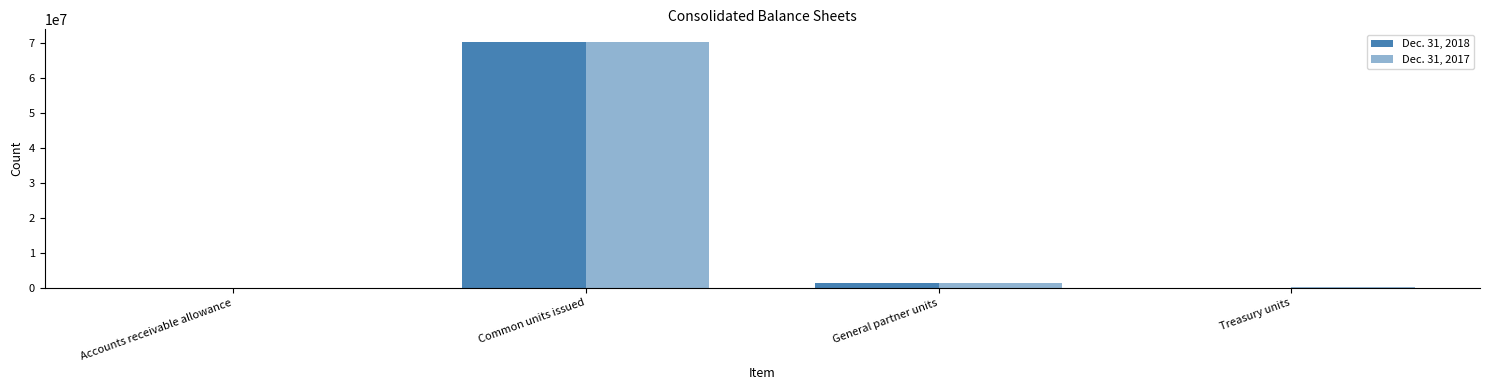

How many data points does each series have?

4